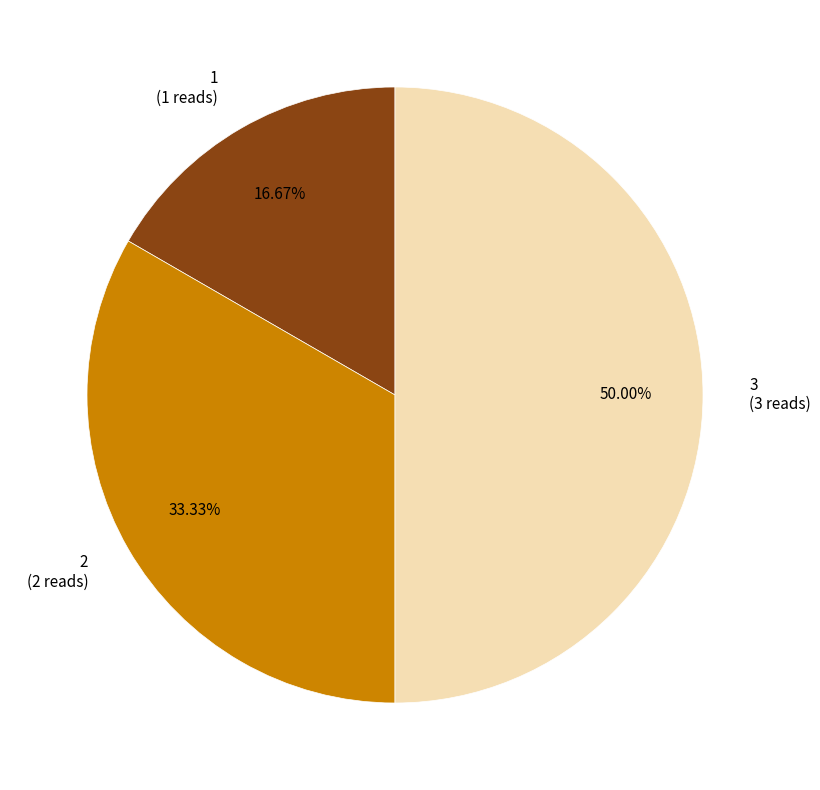

Count the number of slices in the pie.

3